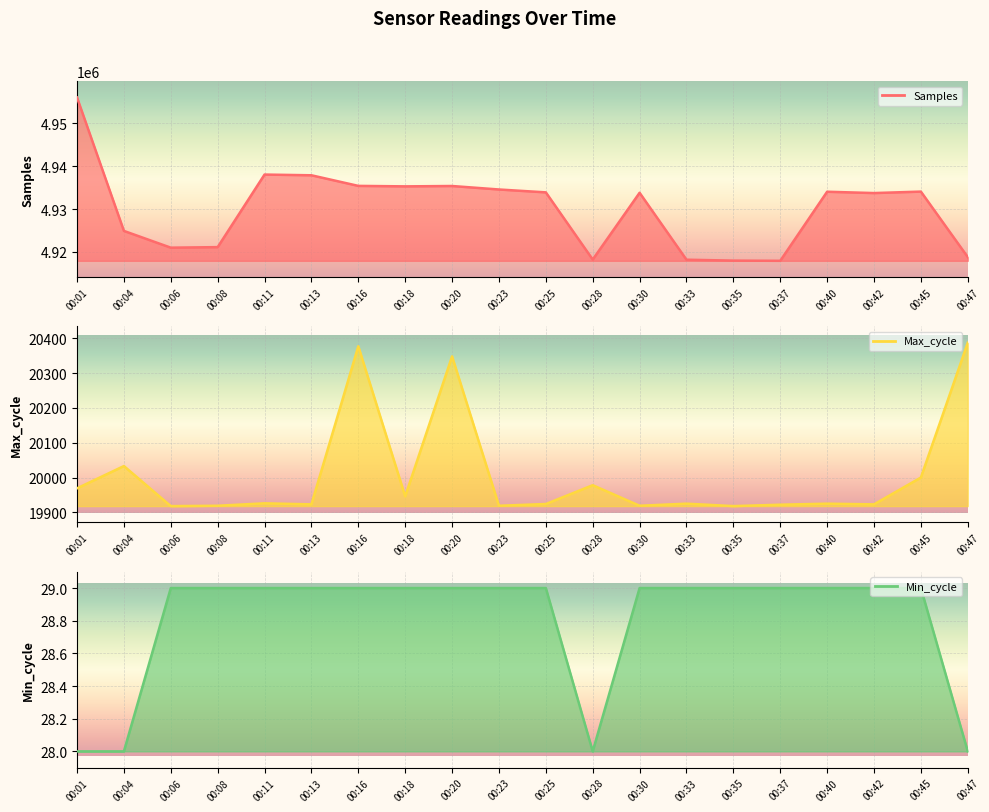

Rank the series at 00:33 from highest to lowest value.

Samples line, Max_cycle line, Min_cycle line